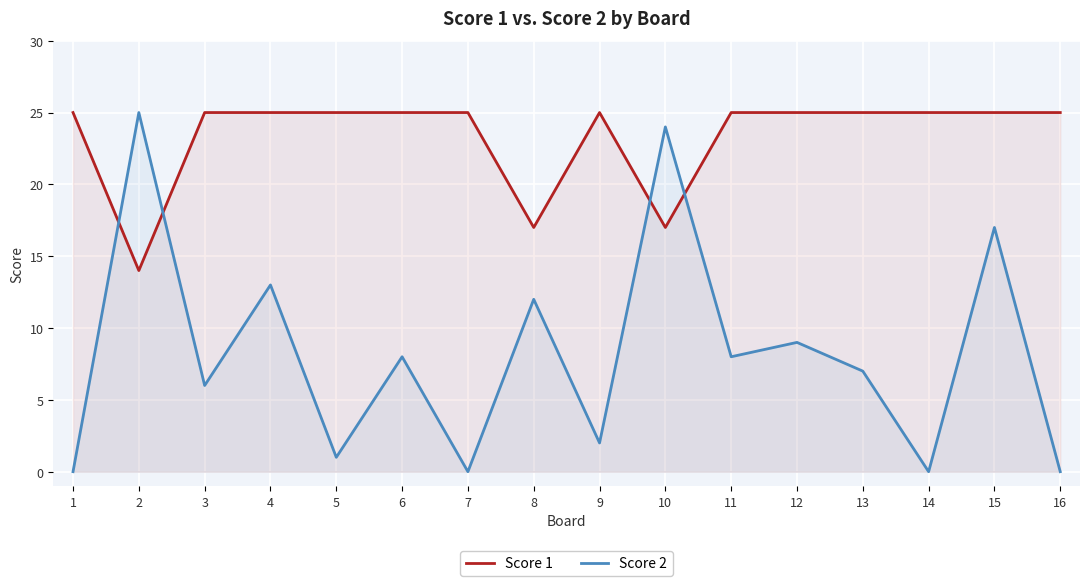

Which series has the largest total across all categories?

Score 1